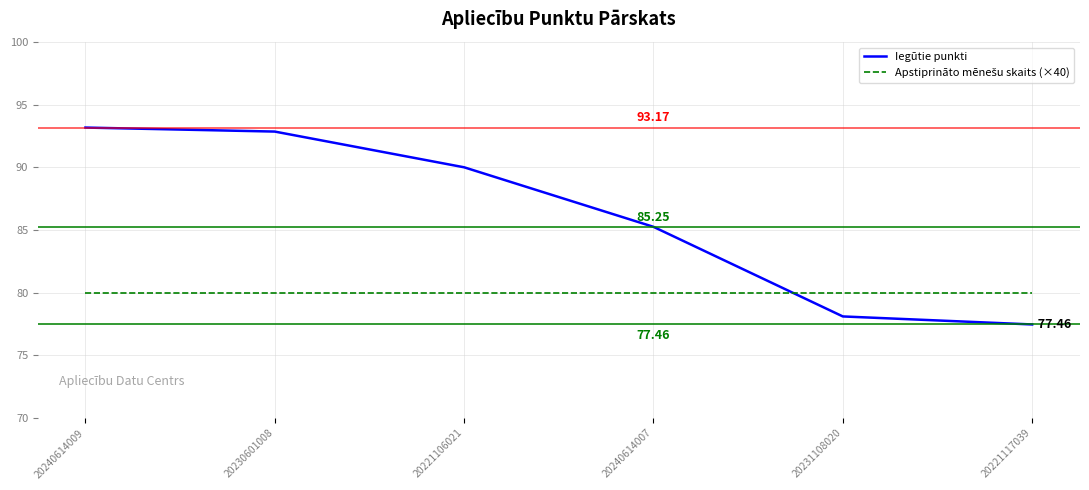

What is the difference between the maximum and second lowest values in the Iegūtie punkti series?

15.1